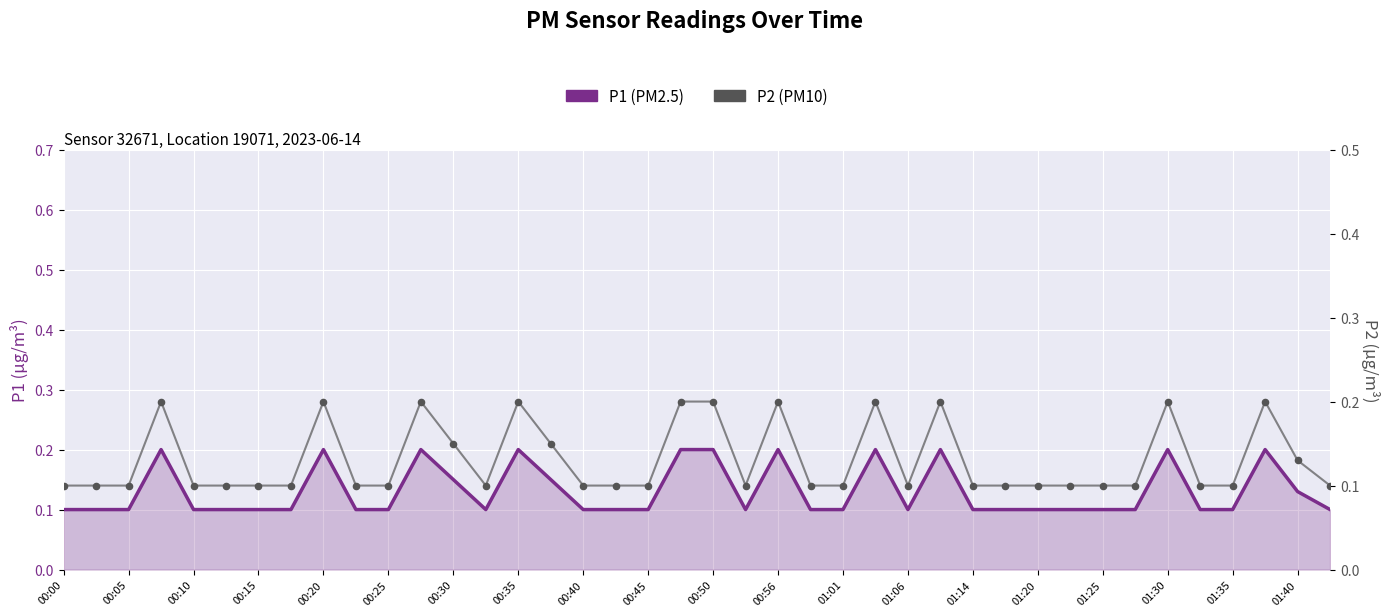

Which series contains the highest Y value?

P1 (PM2.5)